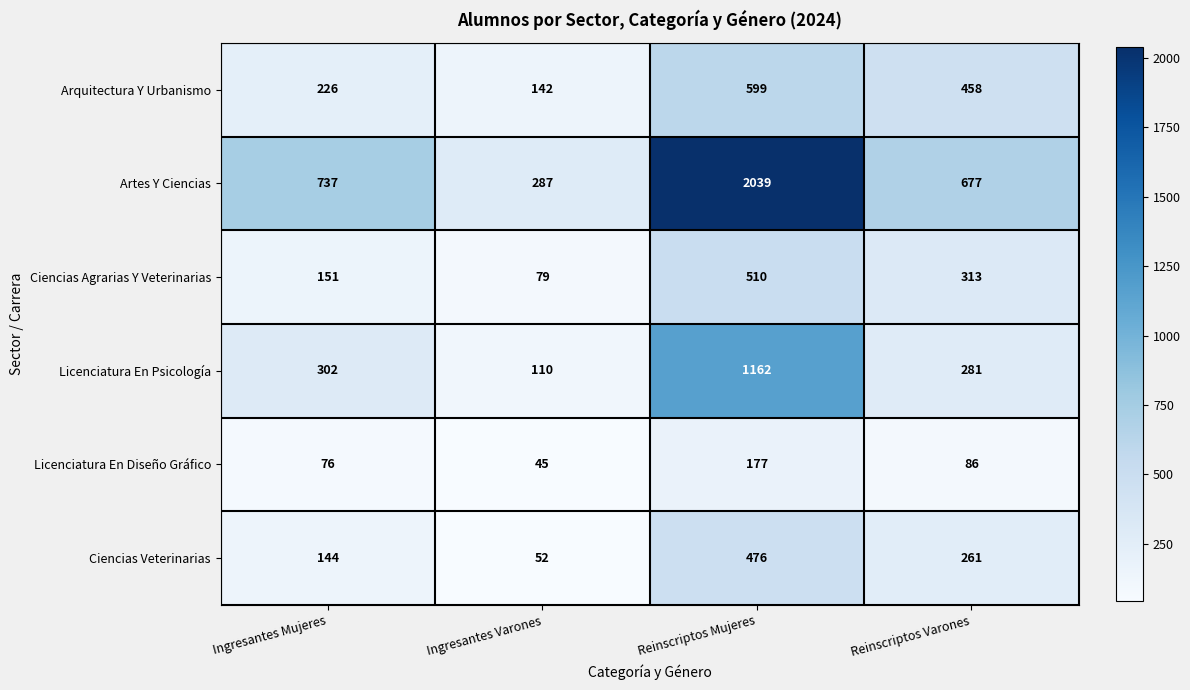

Reading right to left, extract all data points from this chart.

Arquitectura Y Urbanismo: 458	599	142	226
Artes Y Ciencias: 677	2039	287	737
Ciencias Agrarias Y Veterinarias: 313	510	79	151
Licenciatura En Psicología: 281	1162	110	302
Licenciatura En Diseño Gráfico: 86	177	45	76
Ciencias Veterinarias: 261	476	52	144